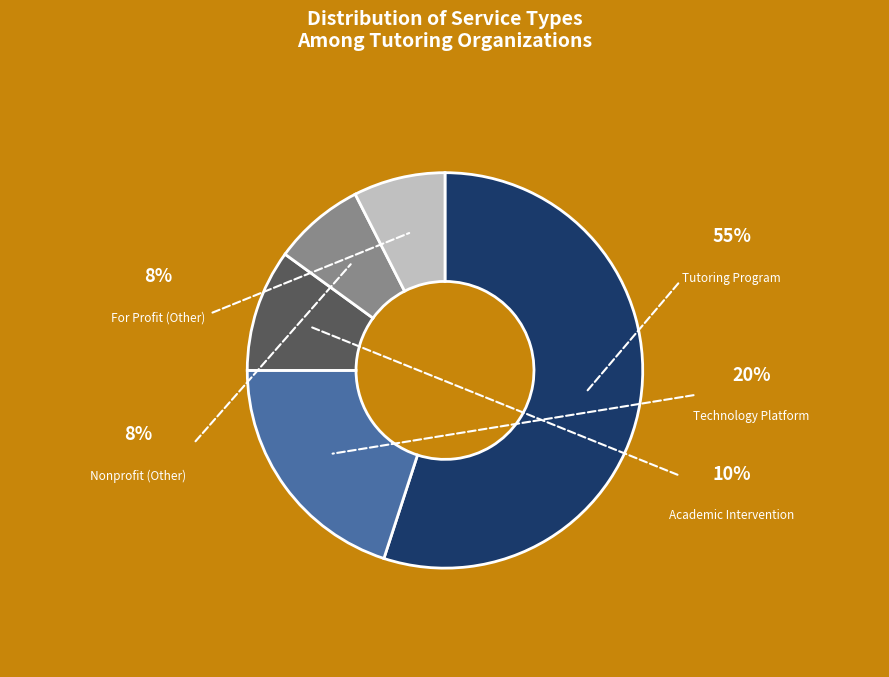

To the nearest percent, what is the combined percentage of Tutoring Program and Academic Intervention?

65%